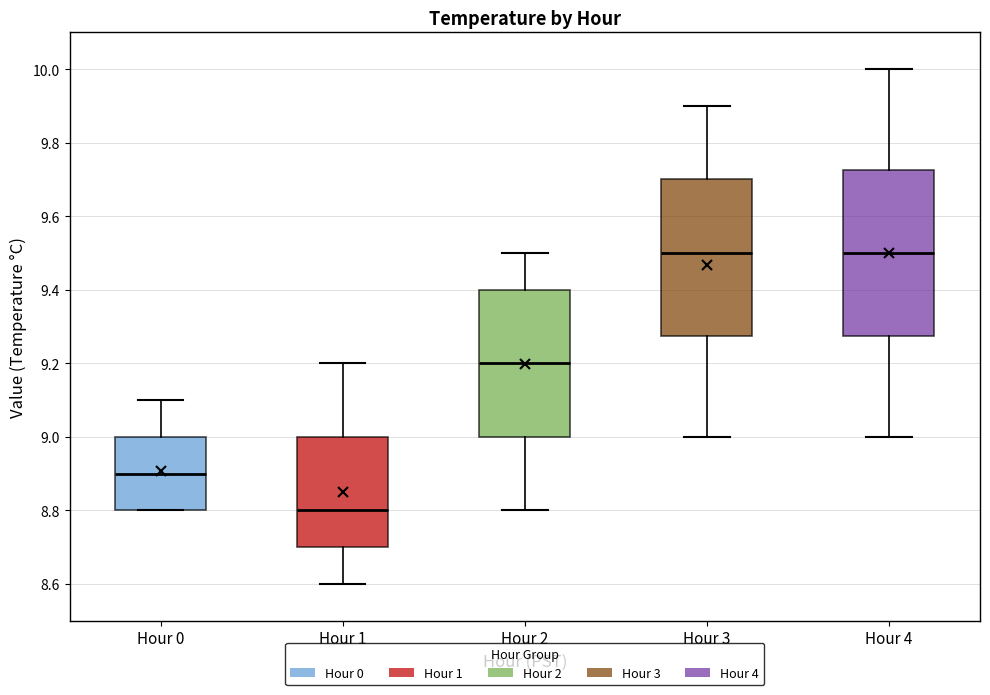

Which box is the tallest, from its lower edge to its upper edge?

Hour 4